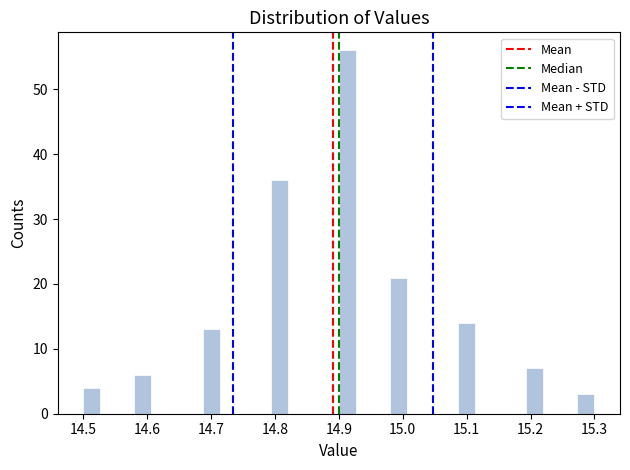

Around what value on the x-axis is the tallest bar? Give the approximate position of its centre, as read against the axis.

14.91